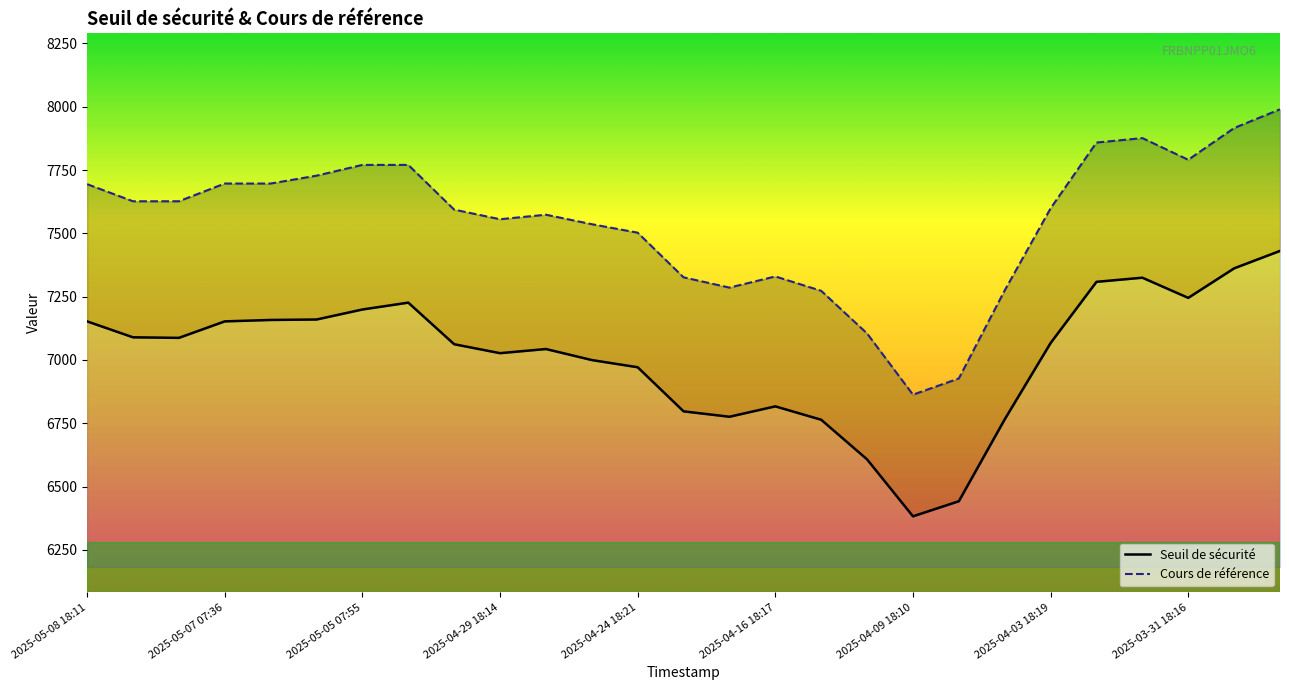

At which category is the sum across all series the highest?

26